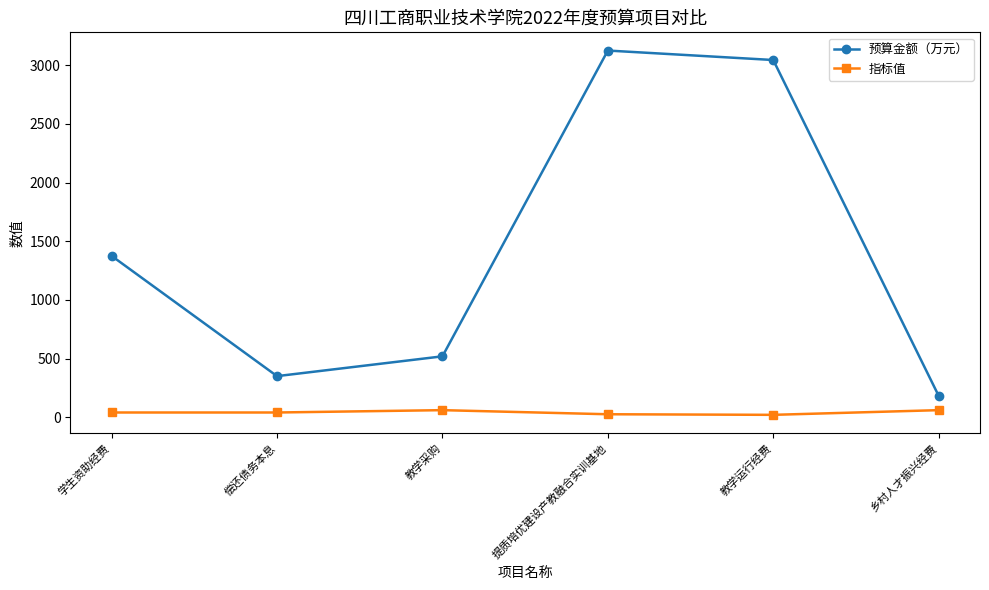

At which label is 预算金额（万元） closest to 1654?

学生资助经费